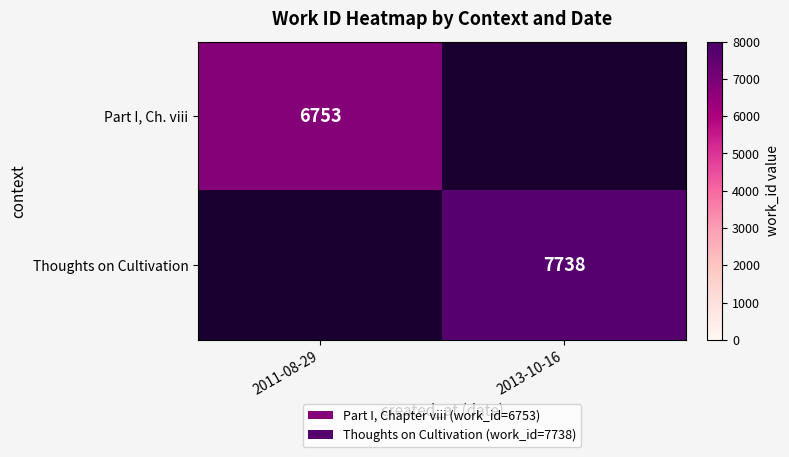

What is the maximum value shown in the chart?

7738.0